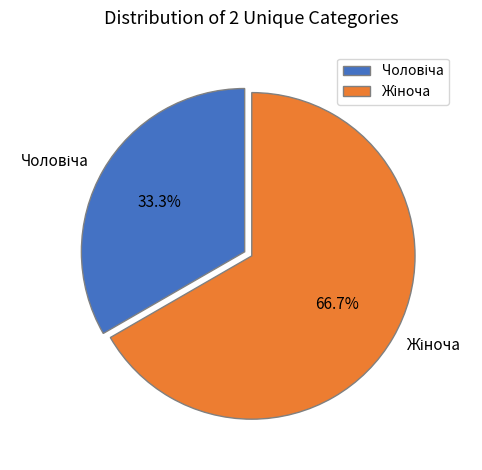

Is there a majority slice in this chart?

Yes